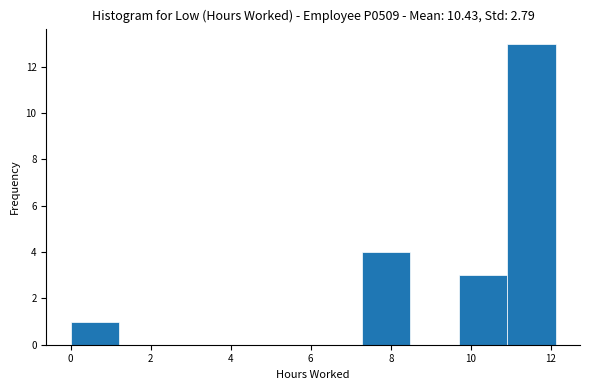

How tall is the bar that spans 11.0 to 12.2 on the x-axis? Neither the bar edges nor the heights are printed on the chart, so give them approximately, as read against the axes.

13